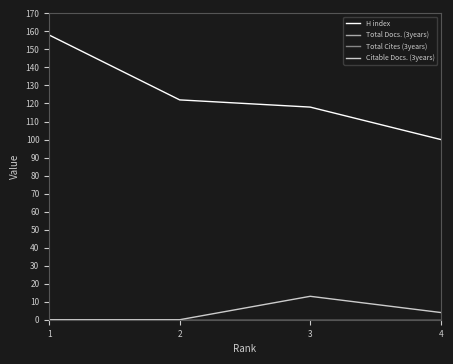

What is the difference between the highest and lowest values at 3?

118